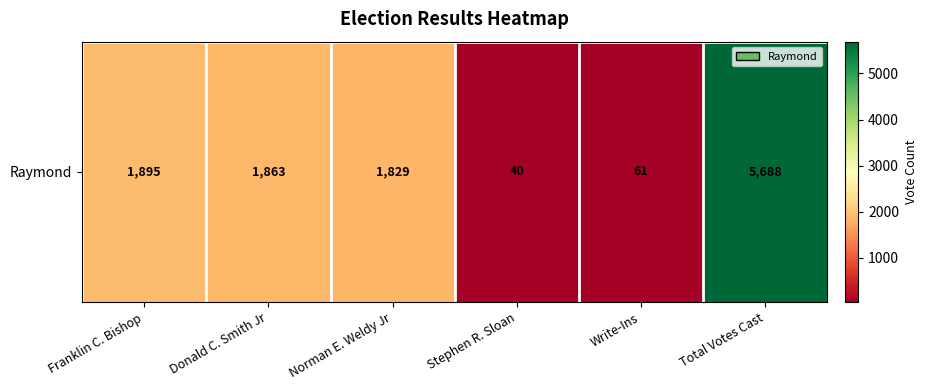

What is the difference between the maximum and minimum values?

5648